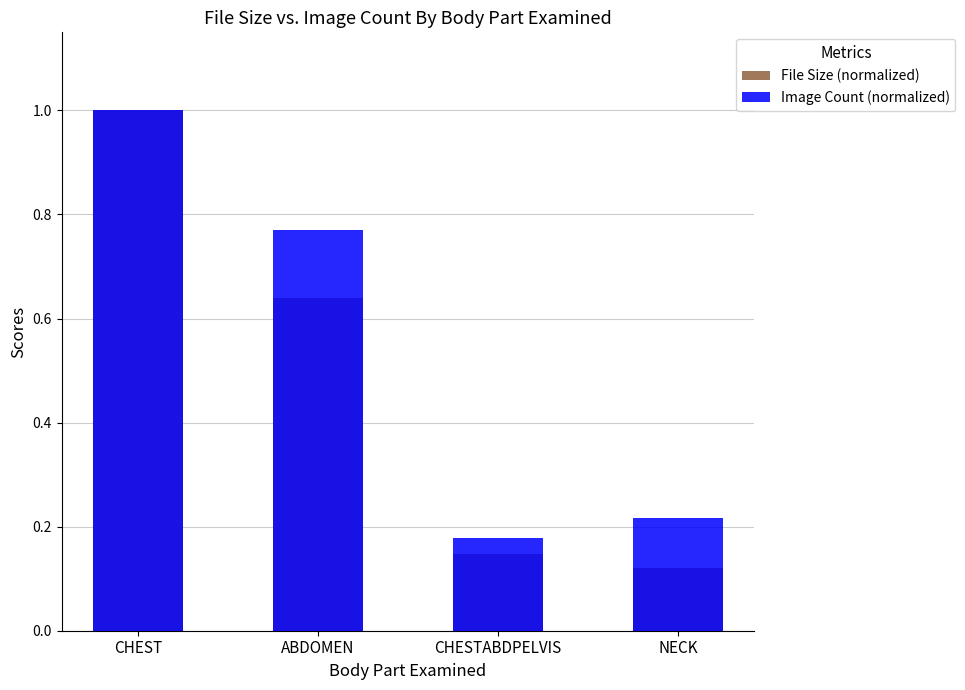

What position from the left is ABDOMEN?

2